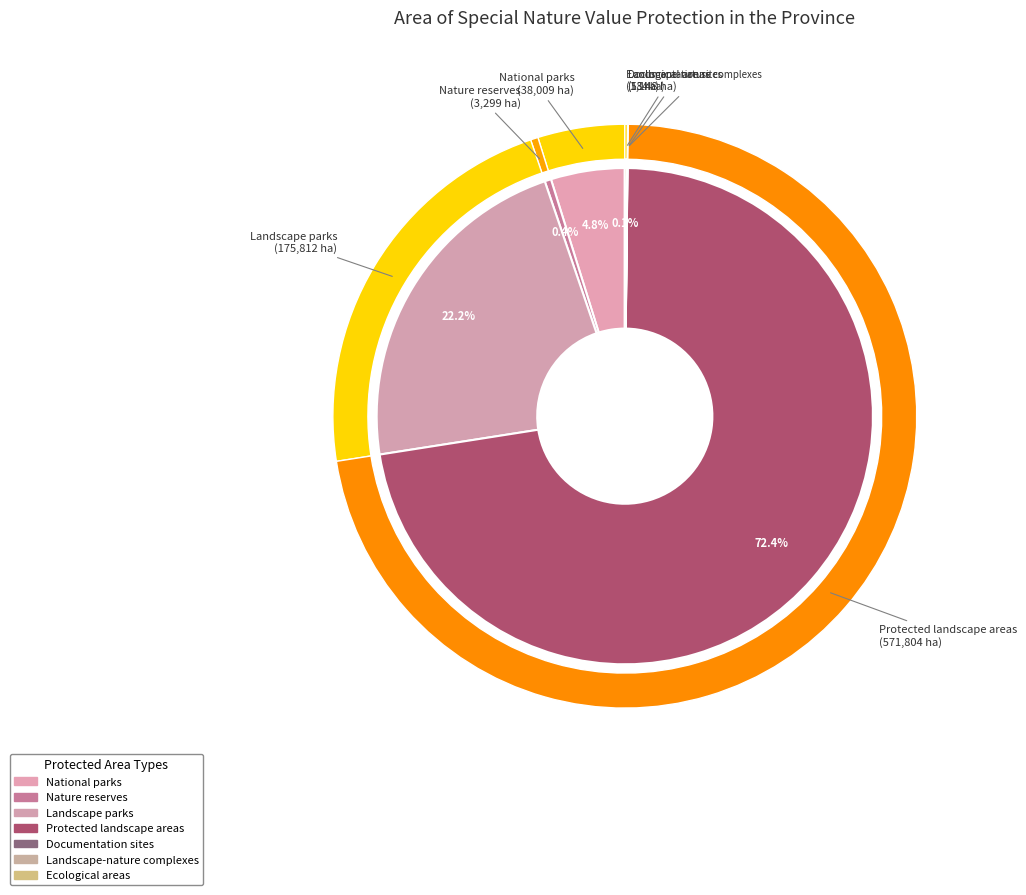

Approximately how many times larger is the value at National parks compared to Protected landscape areas?

0.1